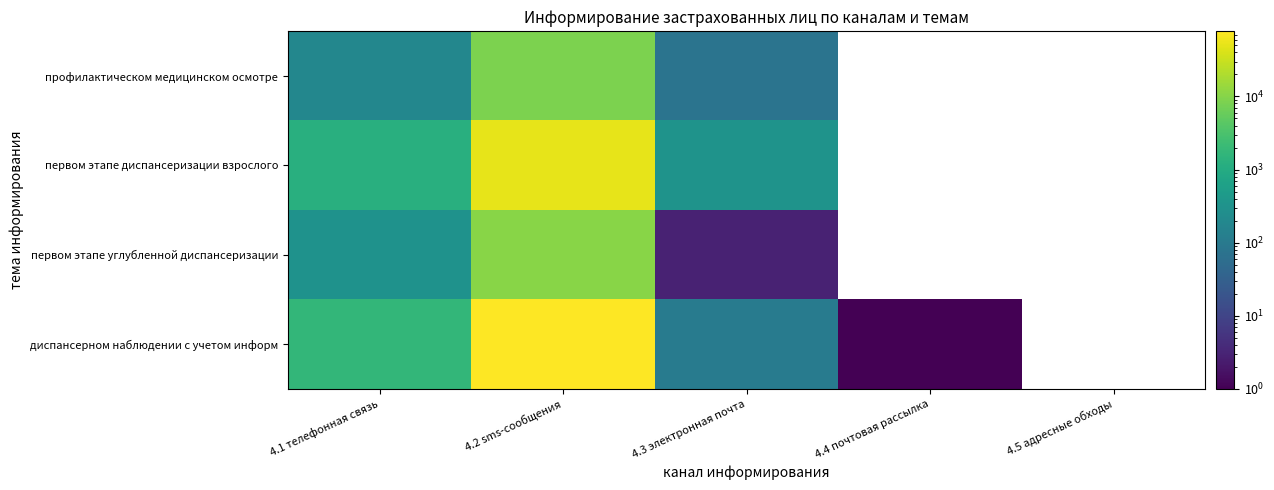

Which series has the largest total across all categories?

диспансерном наблюдении с учетом информ